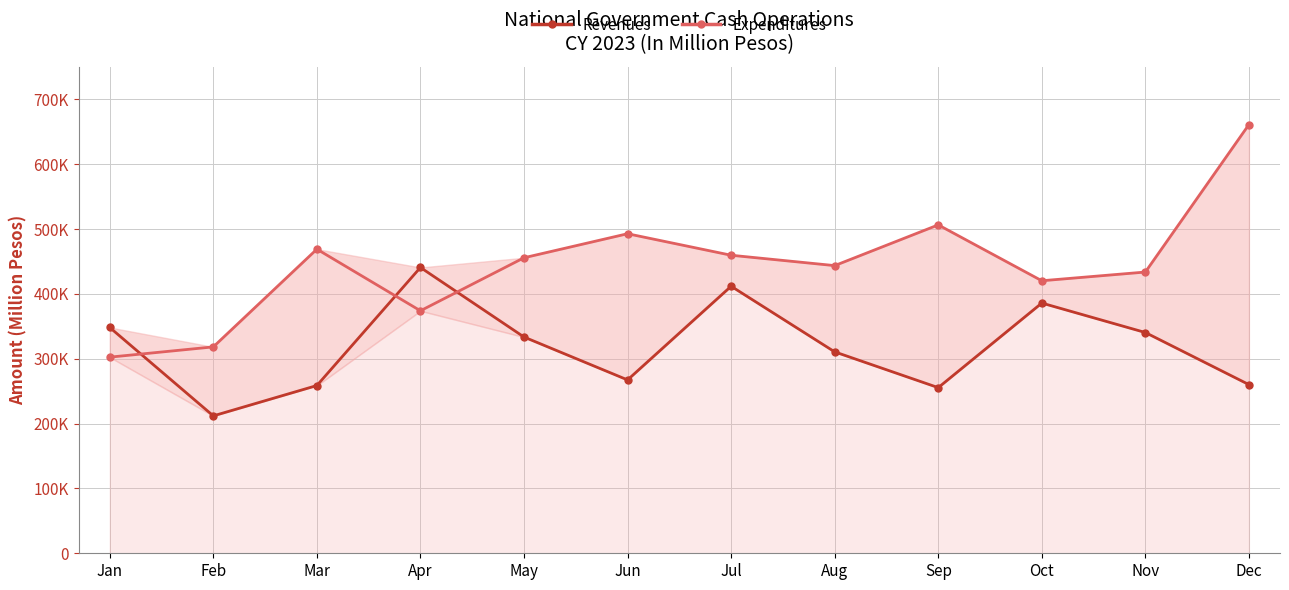

How many intersections are there between Revenues and Expenditures?

3